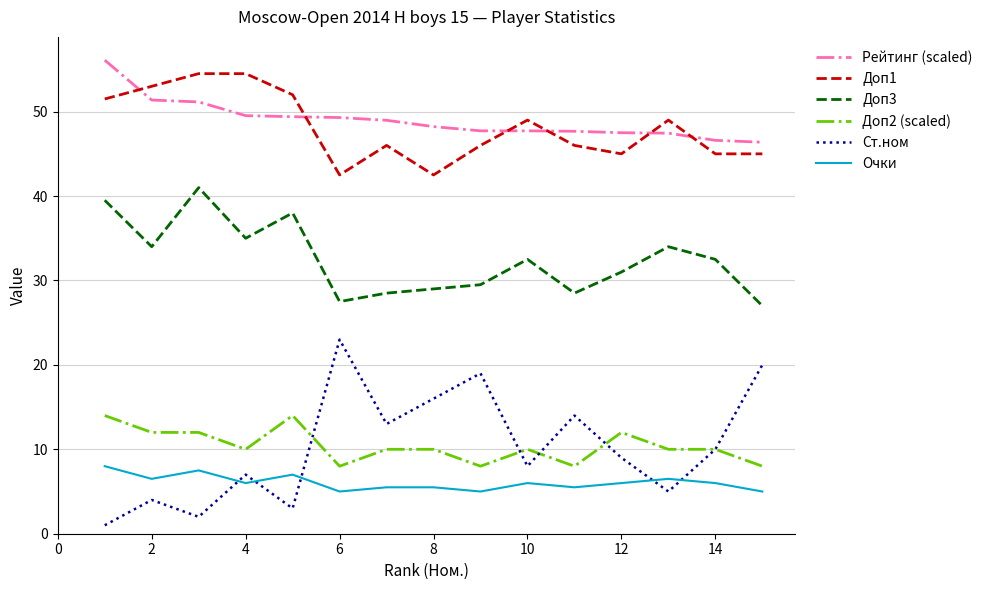

How many intersections are there between Доп1 and Рейтинг (scaled)?

6